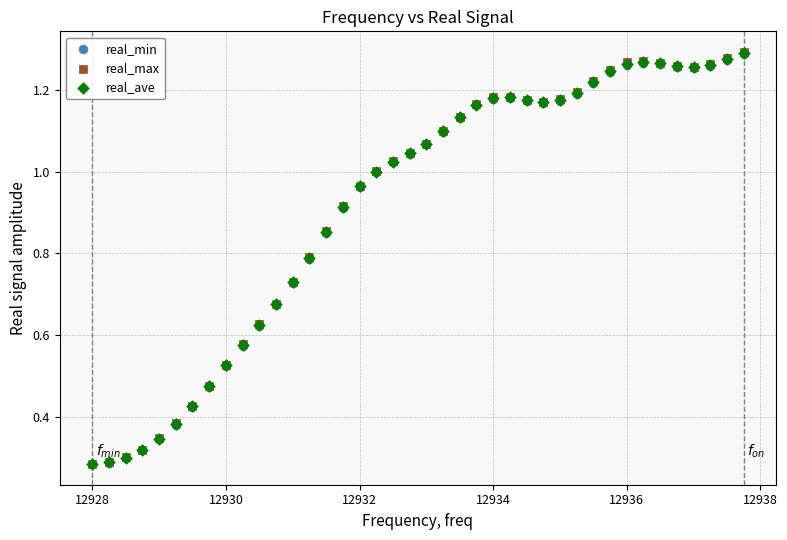

Which series has the largest Y range (max minus min)?

real_max